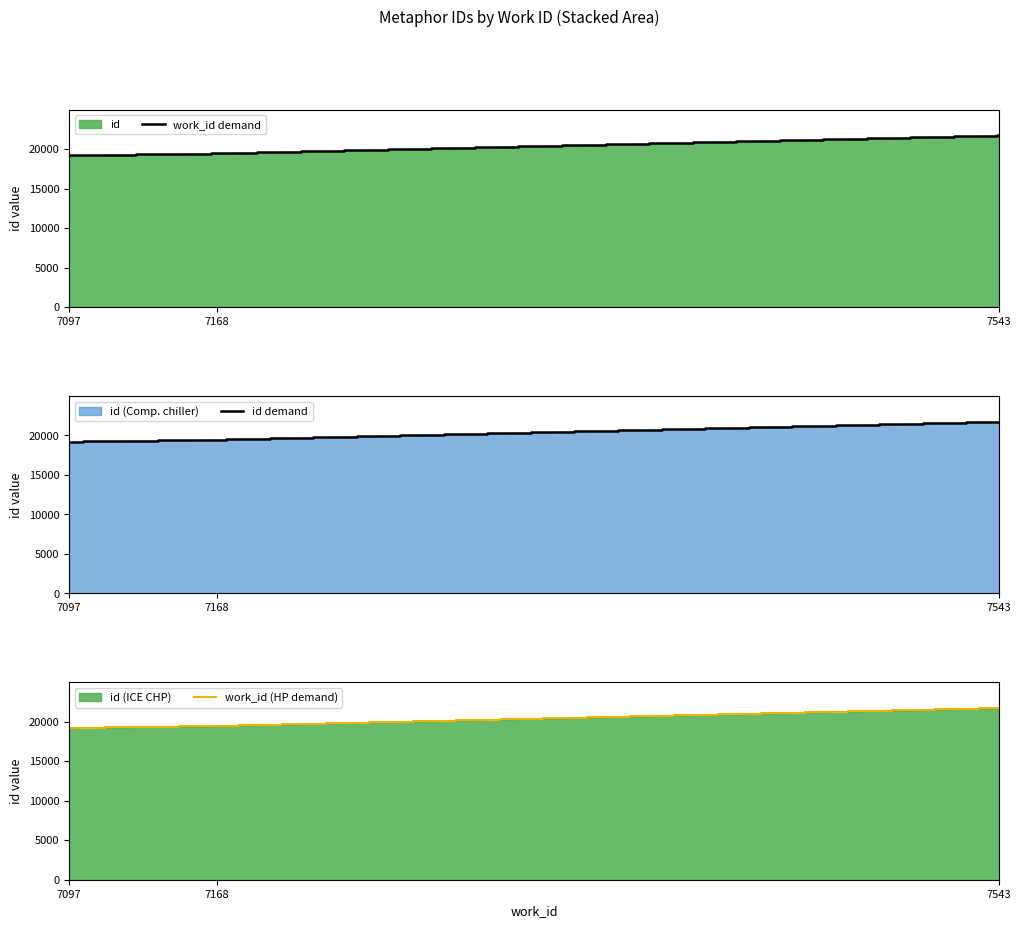

Reading left to right, list all the values displayed in this chart.

7097=19196	7168=19449	7543=21718